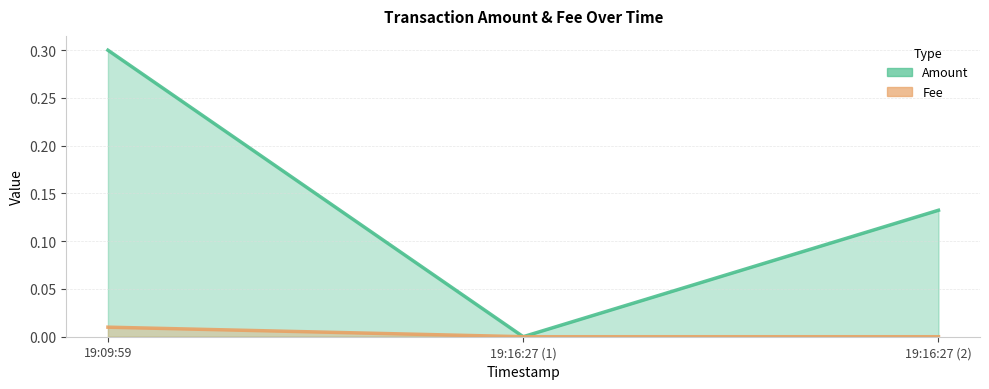

At which label does Fee reach its minimum?

19:16:27 (1)